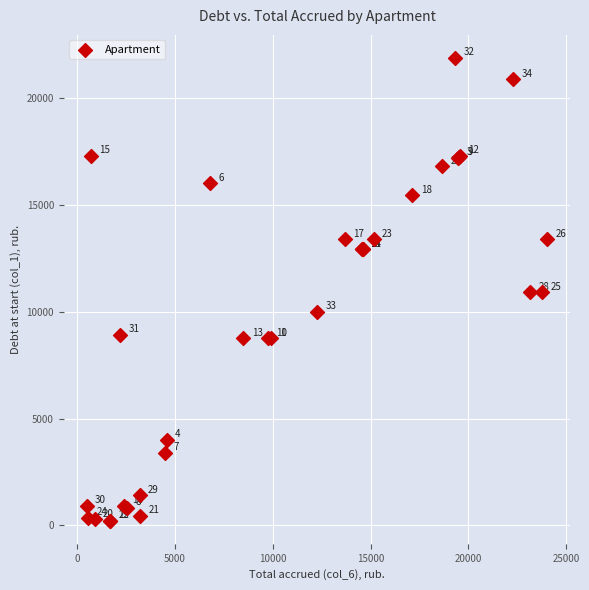

What Y value in the scatter plot is closest to 11052?

10914.0